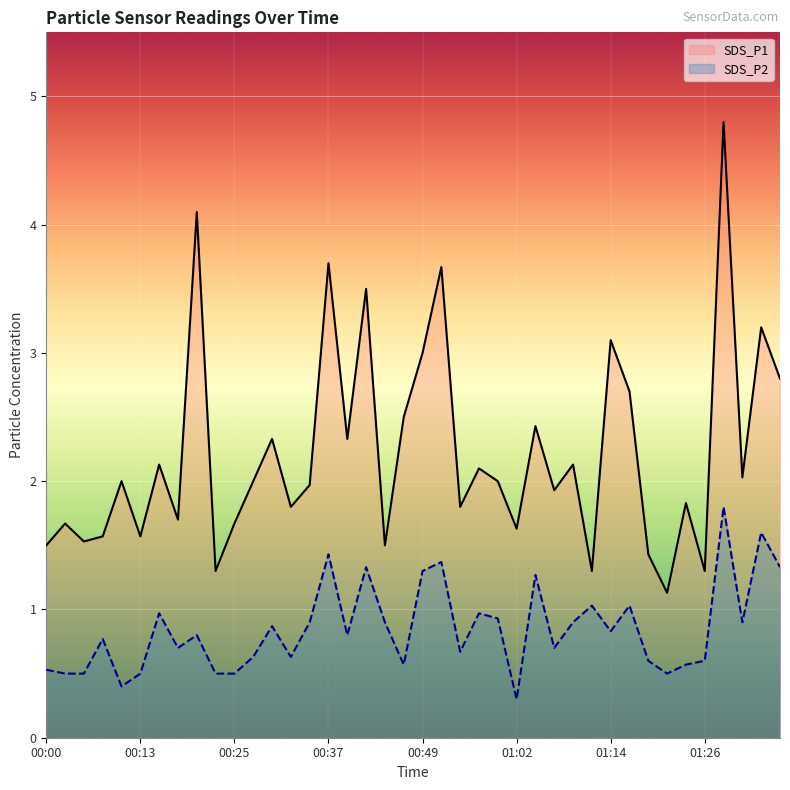

Does the chart display data point markers on the line(s)?

No